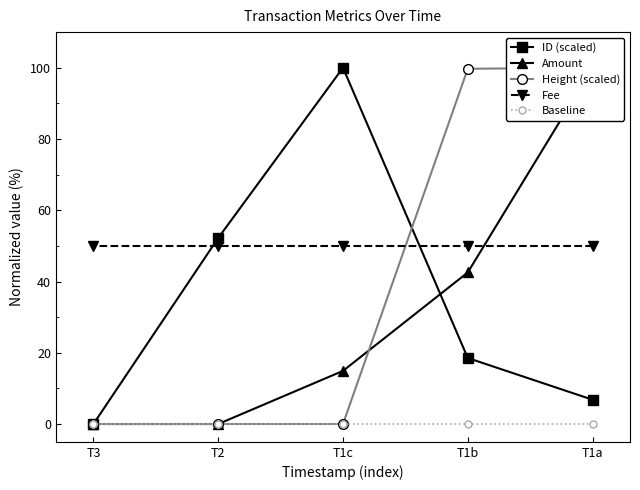

Does the chart display data point markers on the line(s)?

Yes